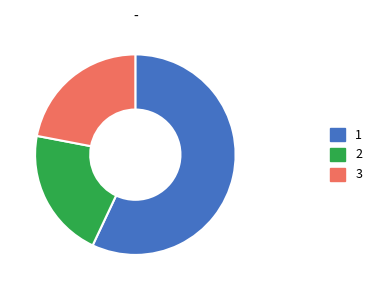

Is the sum of 1 and 3 greater than half?

Yes